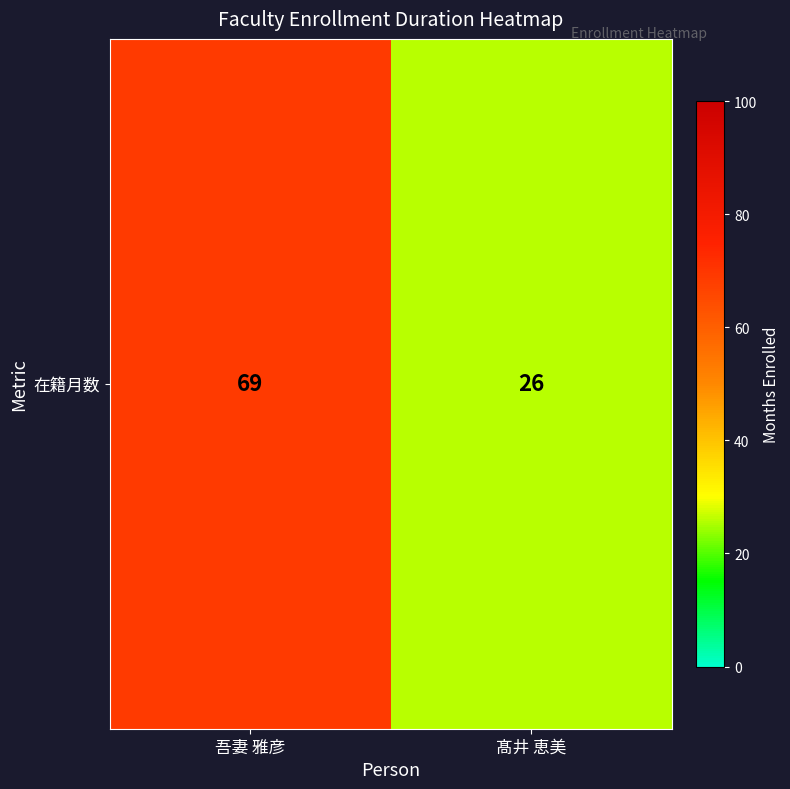

Rank the categories by value from lowest to highest.

髙井 恵美, 吾妻 雅彦